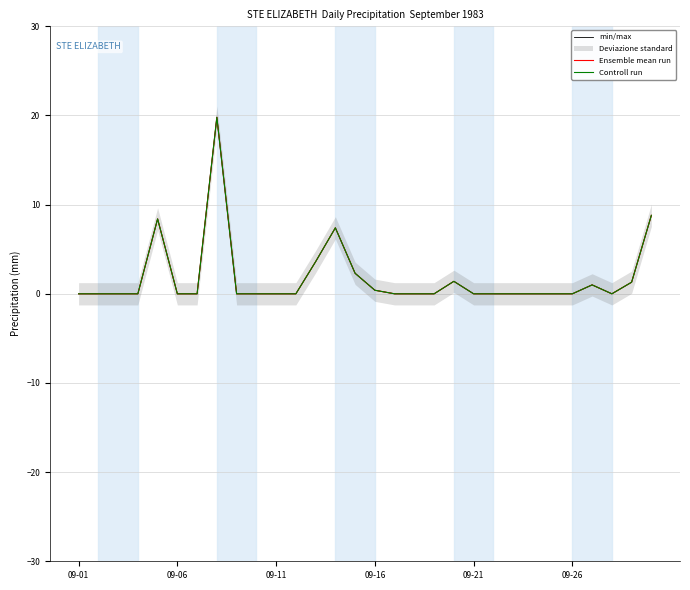

At how many categories does at least one series exceed 3?

5